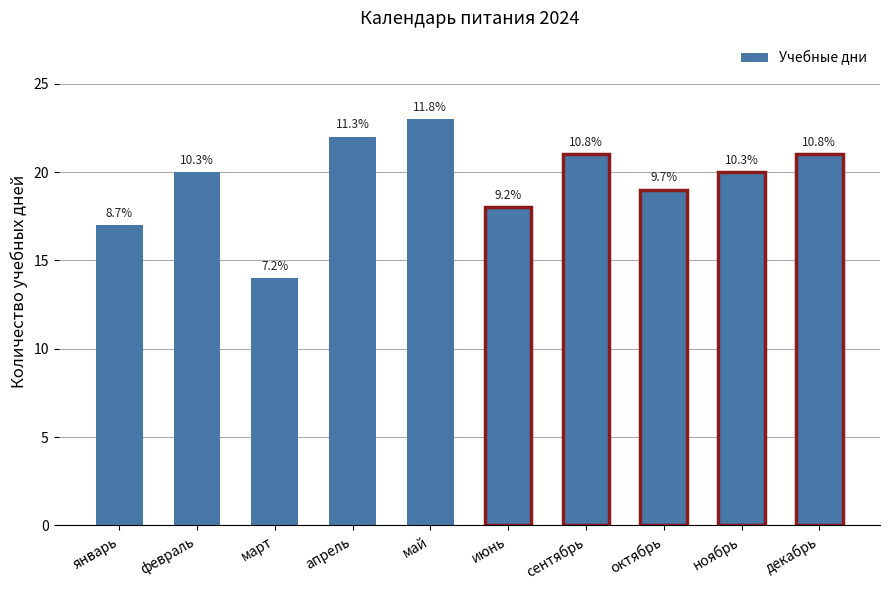

The value at май is 8. True or false?

False